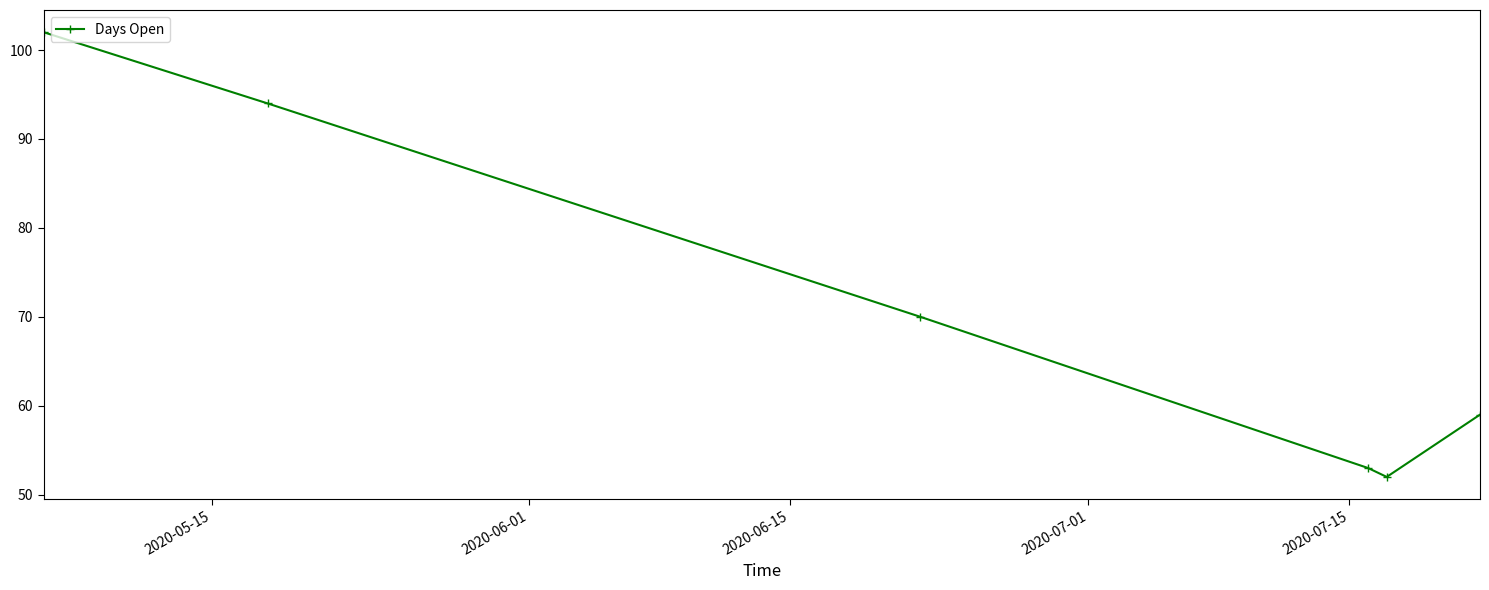

What is the difference between the maximum and minimum values?

50